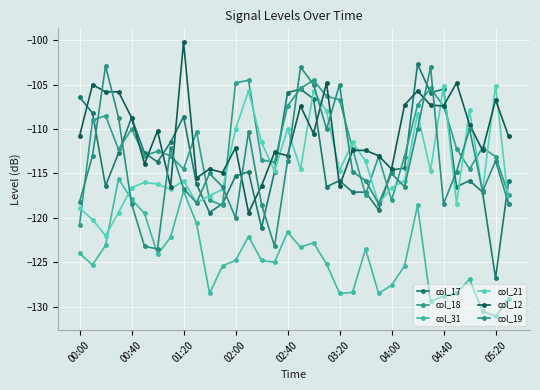

Does the chart have visible grid lines?

Yes